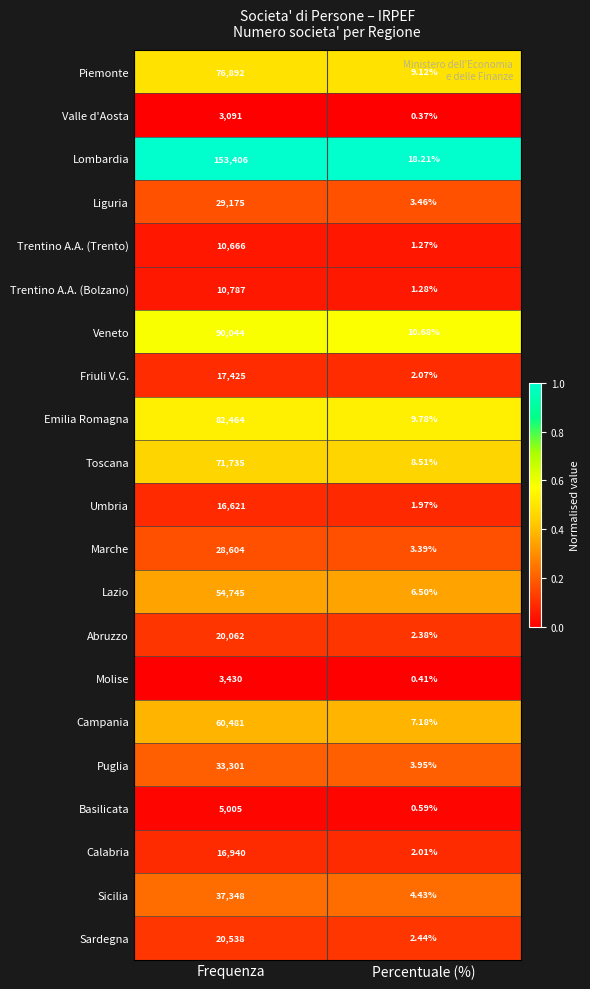

List the series in order of their peak value, highest first.

Lombardia, Veneto, Emilia Romagna, Piemonte, Toscana, Campania, Lazio, Sicilia, Puglia, Liguria, Marche, Sardegna, Abruzzo, Friuli V.G., Calabria, Umbria, Trentino A.A. (Bolzano), Trentino A.A. (Trento), Basilicata, Molise, Valle d'Aosta